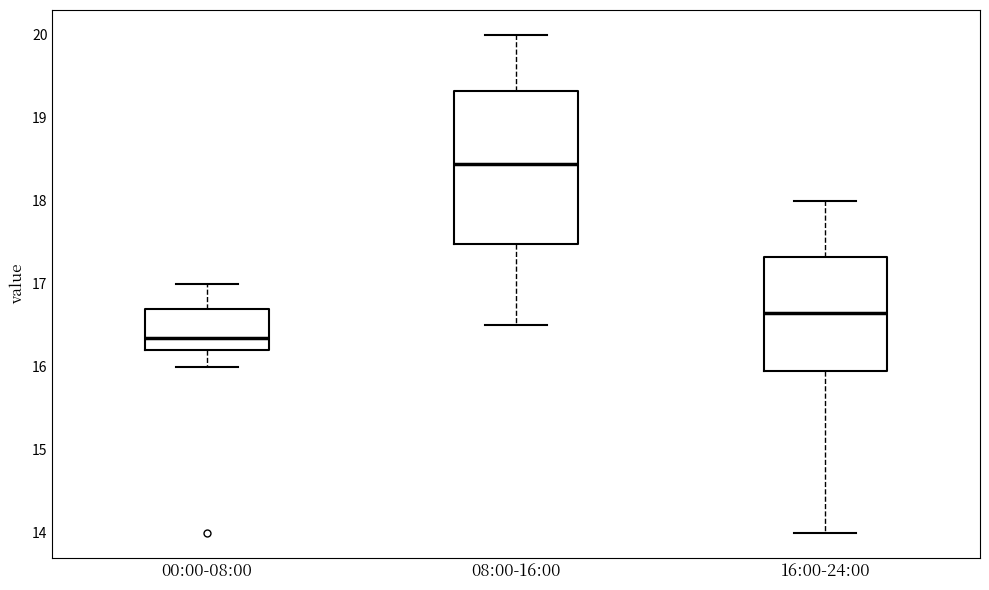

Reading left to right, transcribe this box plot: for each box, give where its median line is, the range the box spans, and where its two whiskers end, as read against the y-axis. The values are not printed on the chart, so give them approximately, as read against the axis.

00:00-08:00: median 16.4, box 16.2 to 16.7, whiskers 16.0 to 17.0
08:00-16:00: median 18.5, box 17.5 to 19.3, whiskers 16.5 to 20.0
16:00-24:00: median 16.7, box 16.0 to 17.3, whiskers 14.0 to 18.0